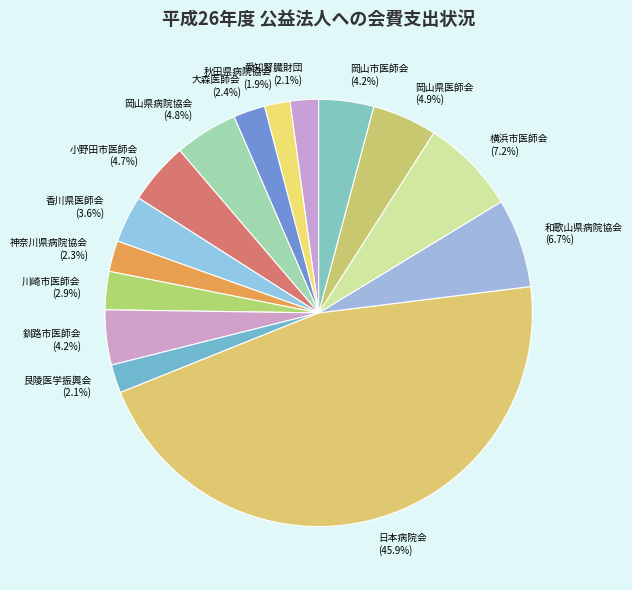

To the nearest percent, what is the average slice percentage?

7%